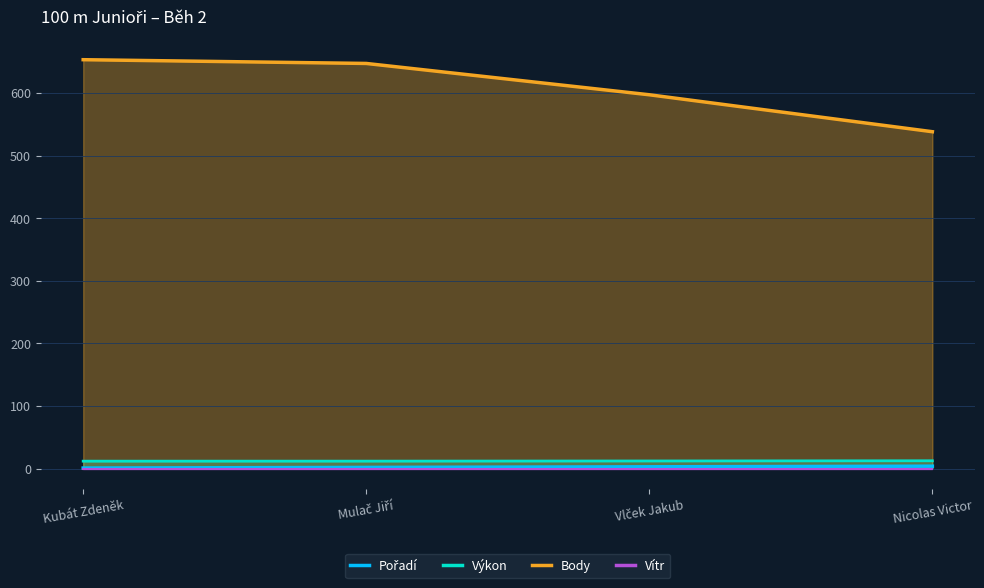

True or false: Body has a value of 647.0 at Mulač Jiří.

True